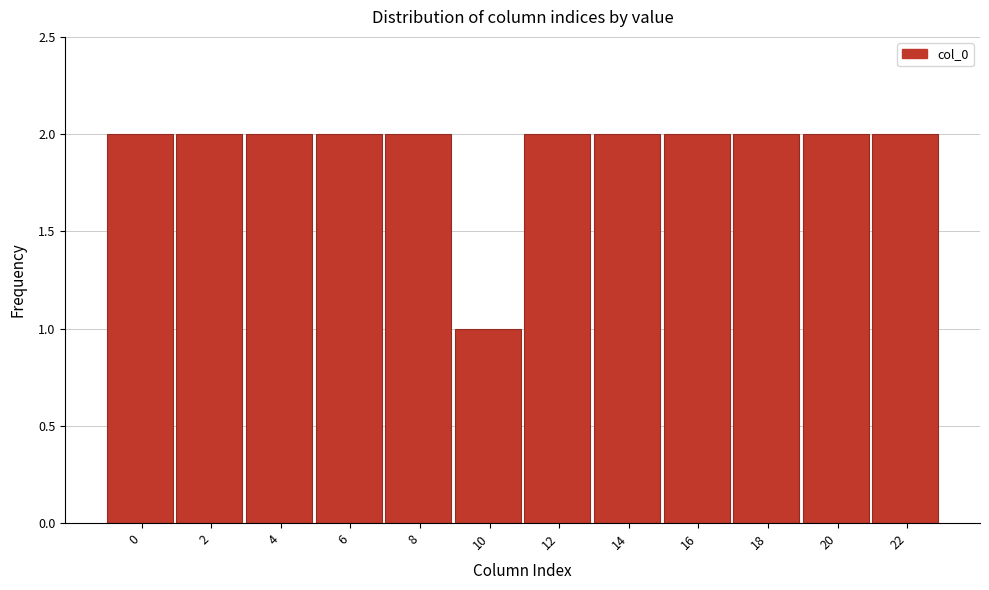

Reading right to left, what are all the values shown in this chart?

2	2	2	2	2	2	1	2	2	2	2	2